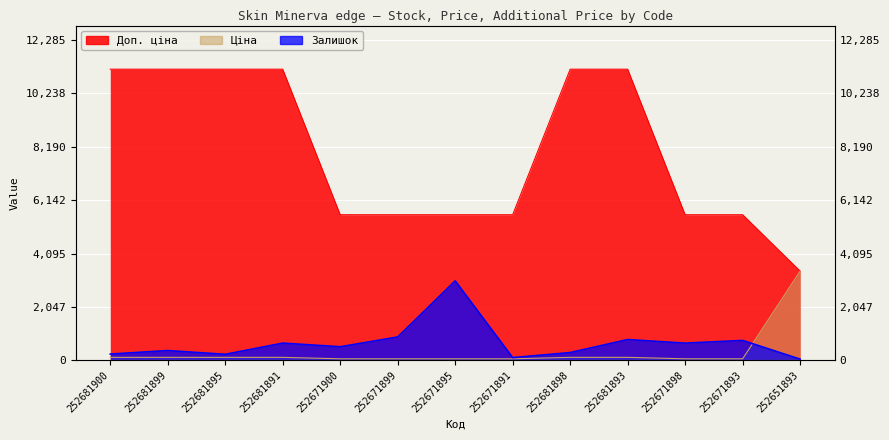

True or false: Доп. ціна and Залишок intersect in this chart.

False